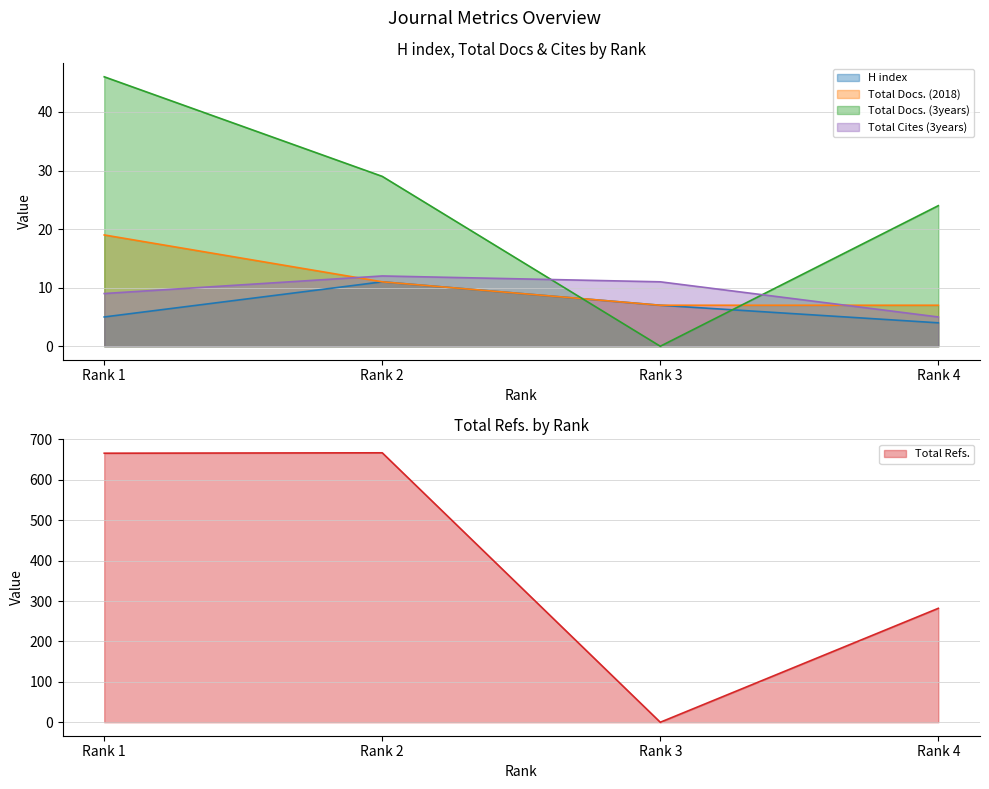

What is the minimum value for Total Docs. (2018)?

7